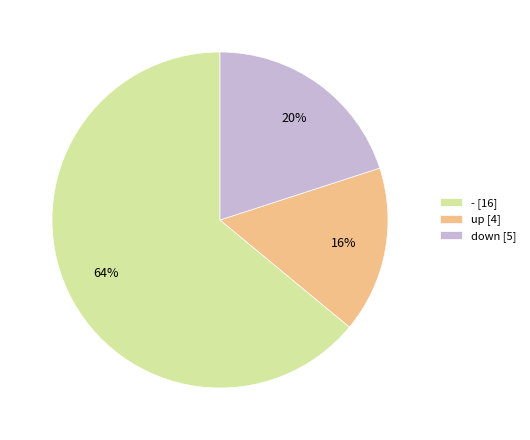

Count the number of slices in the pie.

3